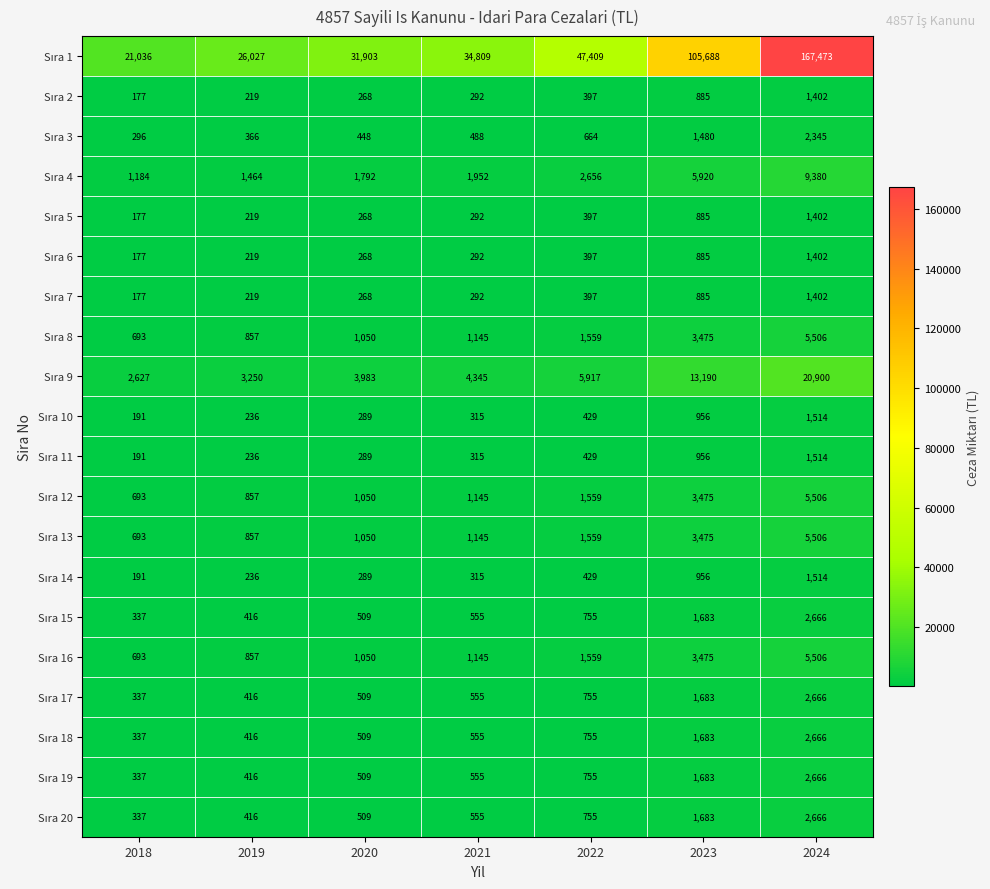

At which category is the sum across all series the highest?

2024